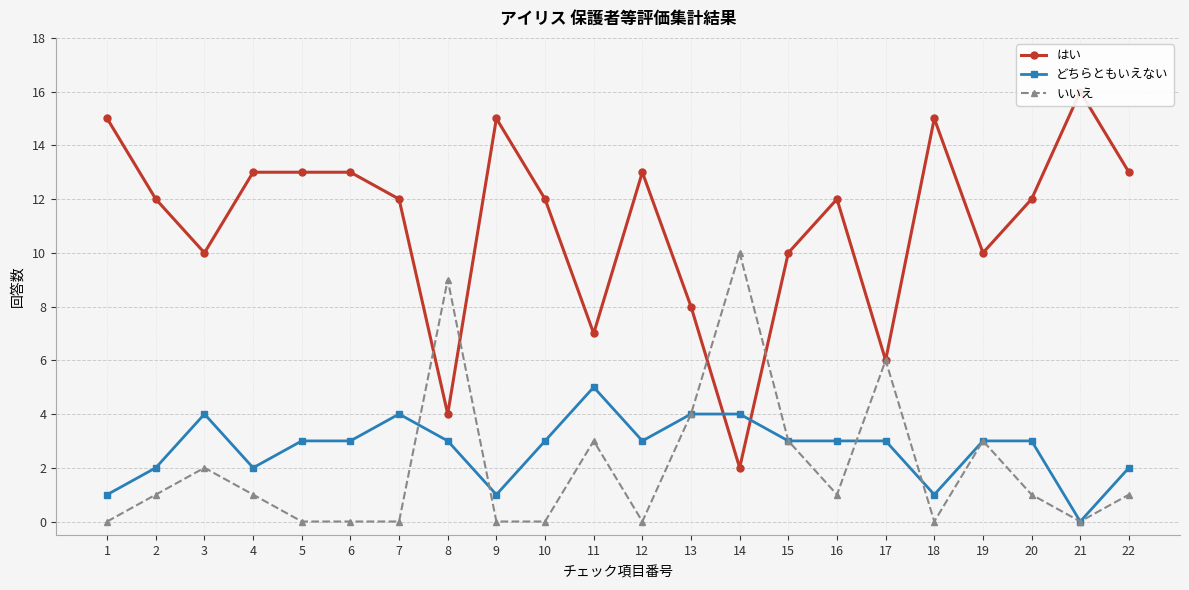

In どちらともいえない, how many points are lower than both neighbors (excluding endpoints)?

5